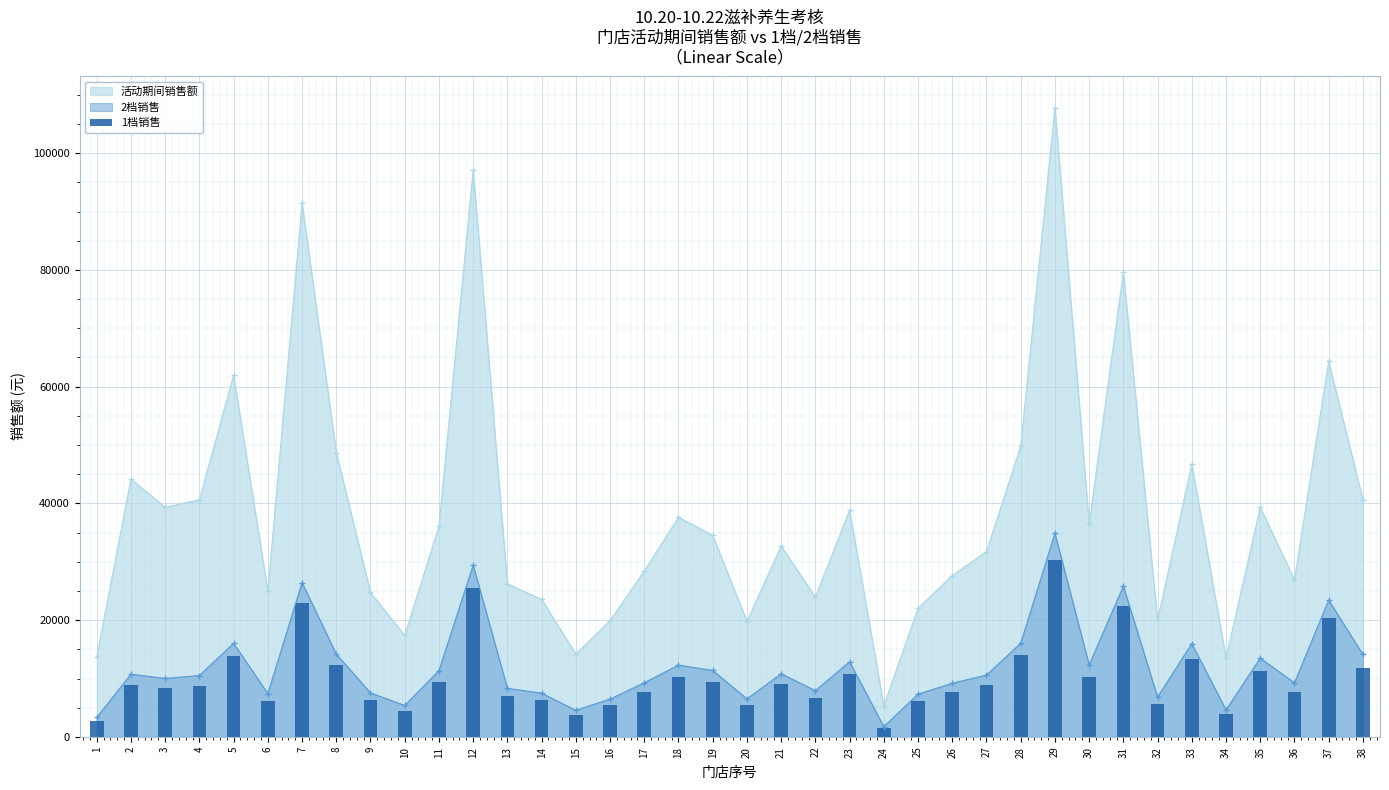

Reading left to right, what are all the values shown in this chart?

2783.9	8949.5	8356.0	8770.0	13944.5	6189.9	22991.1	12344.6	6297.0	4489.6	9475.0	25589.0	6933.7	6246.2	3813.8	5405.4	7737.6	10253.4	9492.5	5442.3	9009.5	6613.9	10727.6	1479.0	6109.9	7668.2	8830.9	13952.8	30320.7	10283.9	22472.1	5687.1	13321.4	3861.1	11247.8	7728.1	20379.2	11775.2